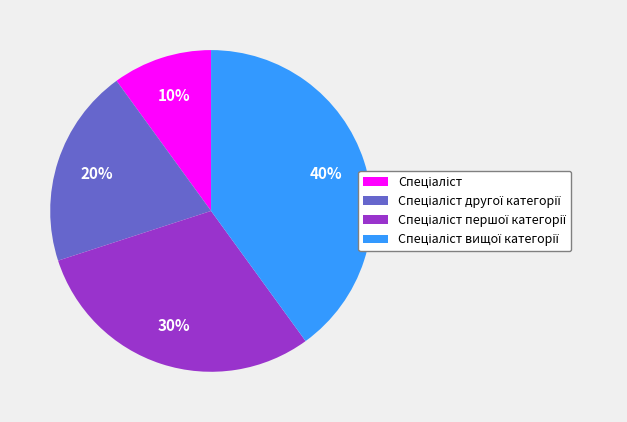

How many slices are in this pie chart?

4